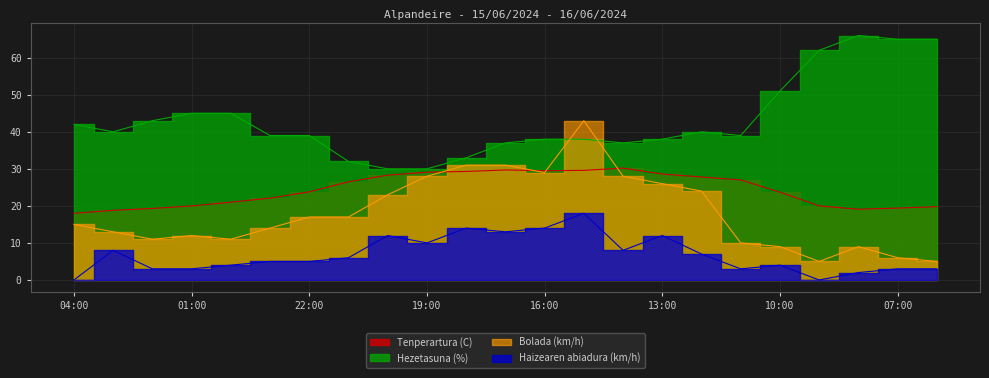

List the series in order of their overall mean, highest first.

Hezetasuna (%), Tenperartura (C), Bolada (km/h), Haizearen abiadura (km/h)